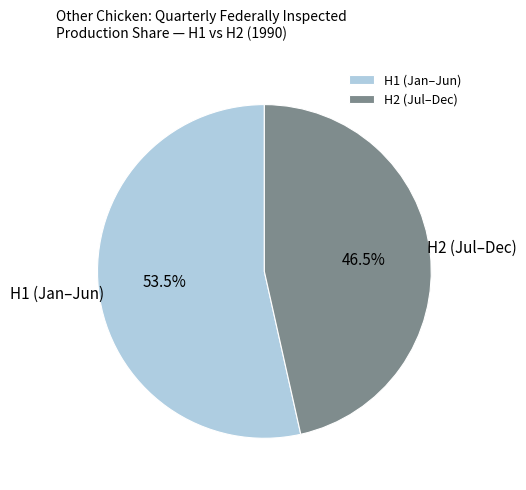

Is there any slice that represents more than half of the pie?

Yes